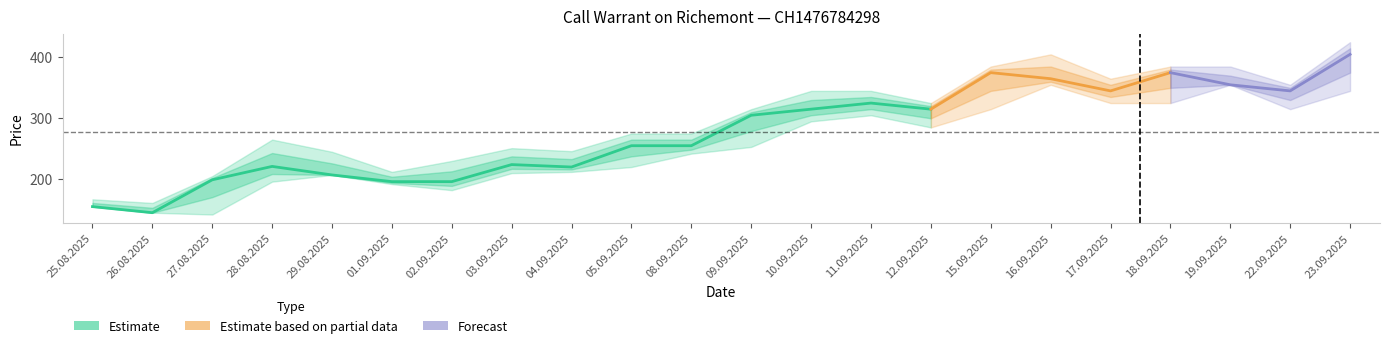

The Low series shows 192 at 01.09.2025. True or false?

True